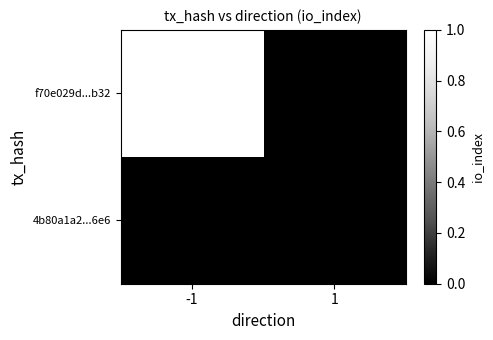

The f70e029d...b32 series shows 2 at -1. True or false?

False